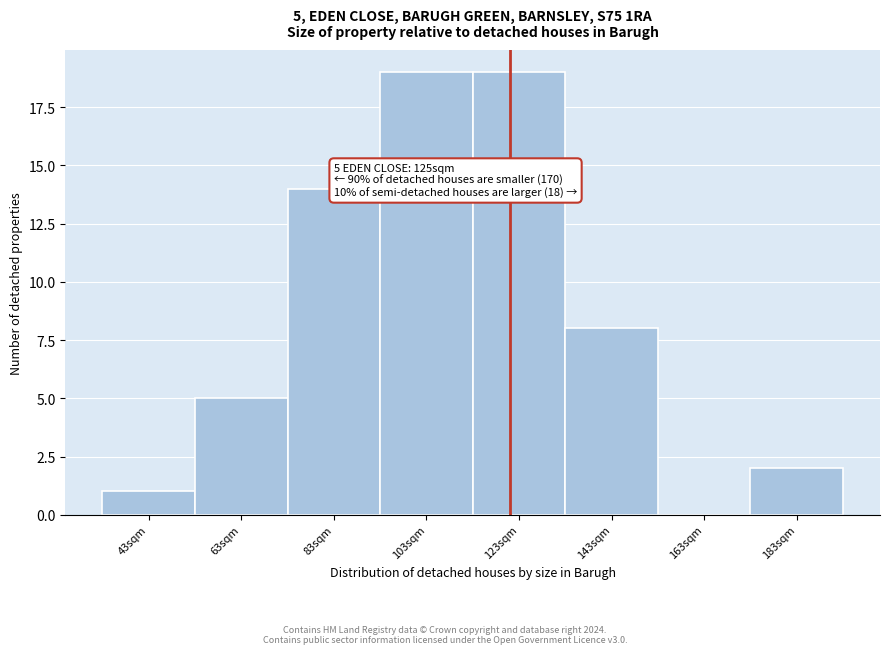

Reading right to left, extract all data points from this chart.

183sqm=2	163sqm=0	143sqm=8	123sqm=19	103sqm=19	83sqm=14	63sqm=5	43sqm=1